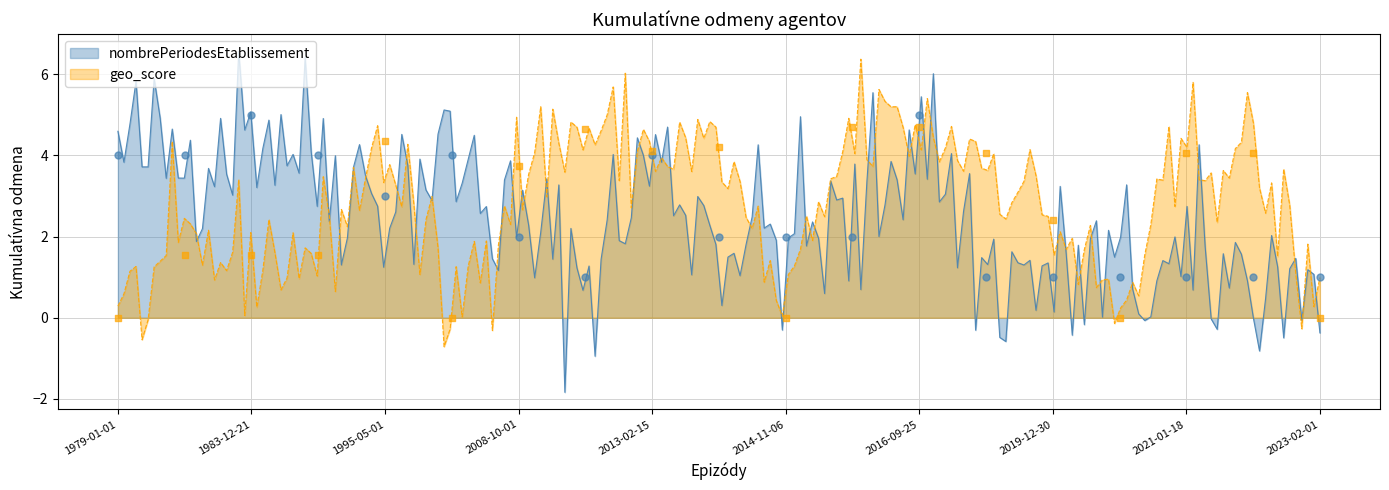

Which series has the largest total across all categories?

geo_score